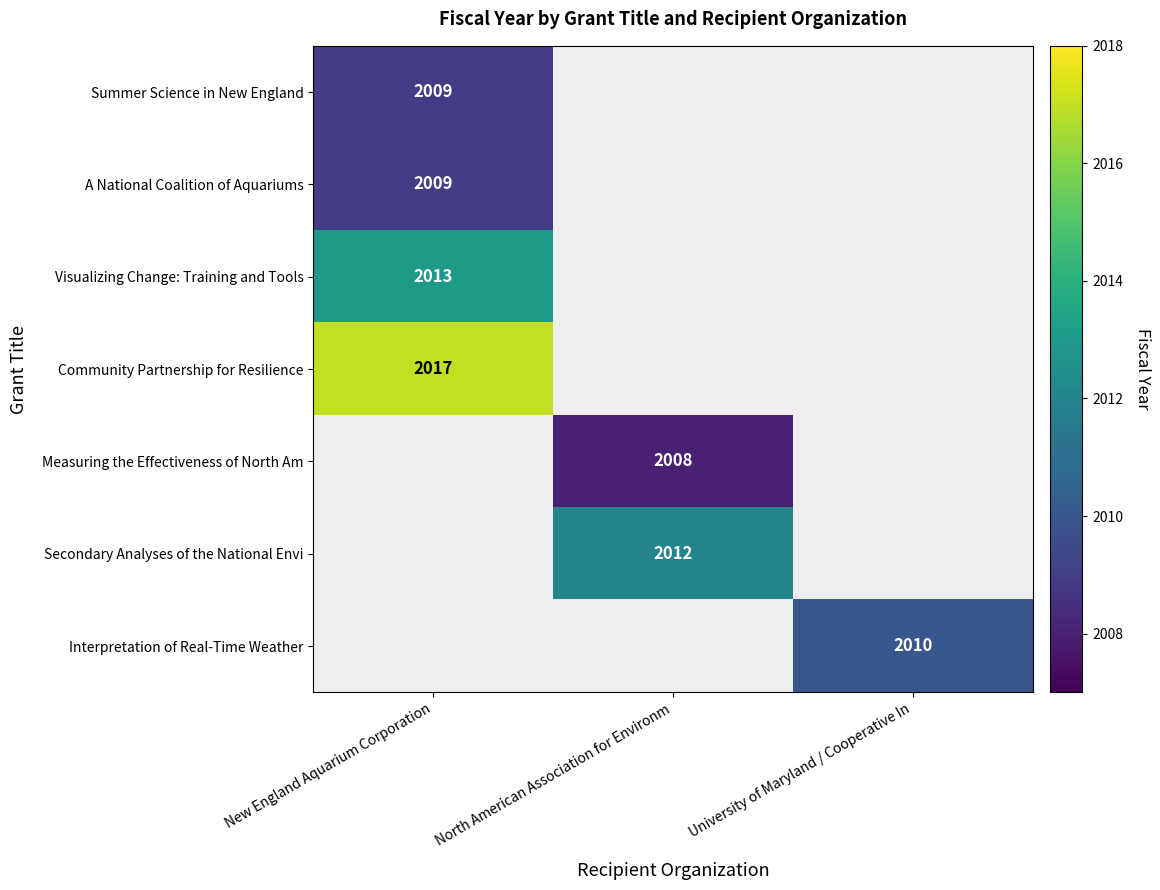

Is it true that Interpretation of Real-Time Weather equals 2939.3 at University of Maryland / Cooperative In?

False